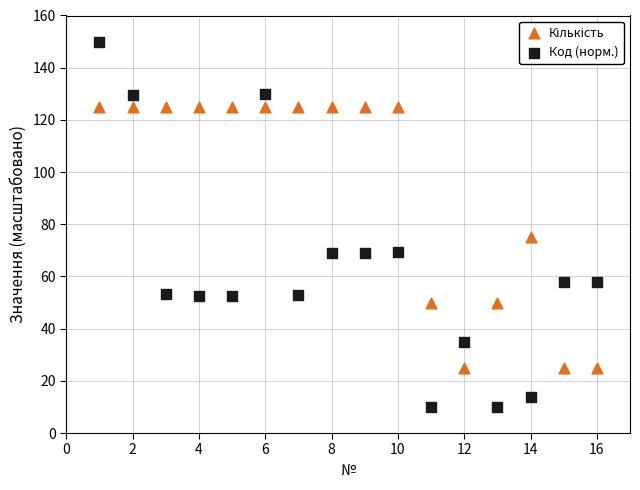

Across all data points, what is the range of X values (max minus min)?

15.0